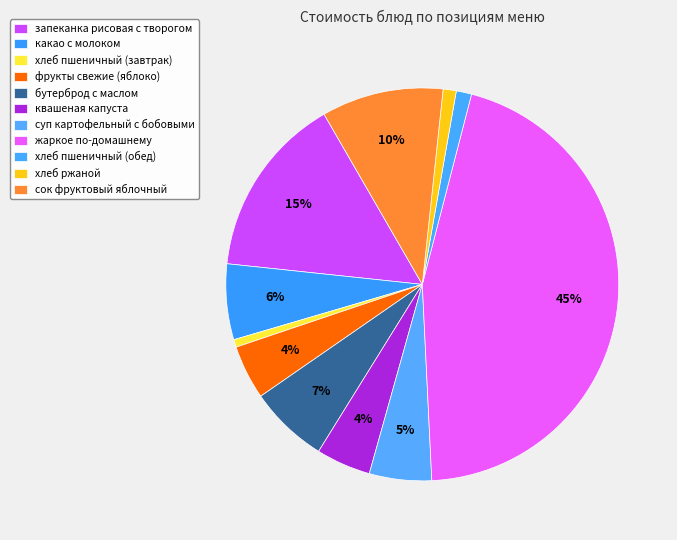

What is the total percentage of сок фруктовый яблочный and хлеб пшеничный (обед)?

11.3%